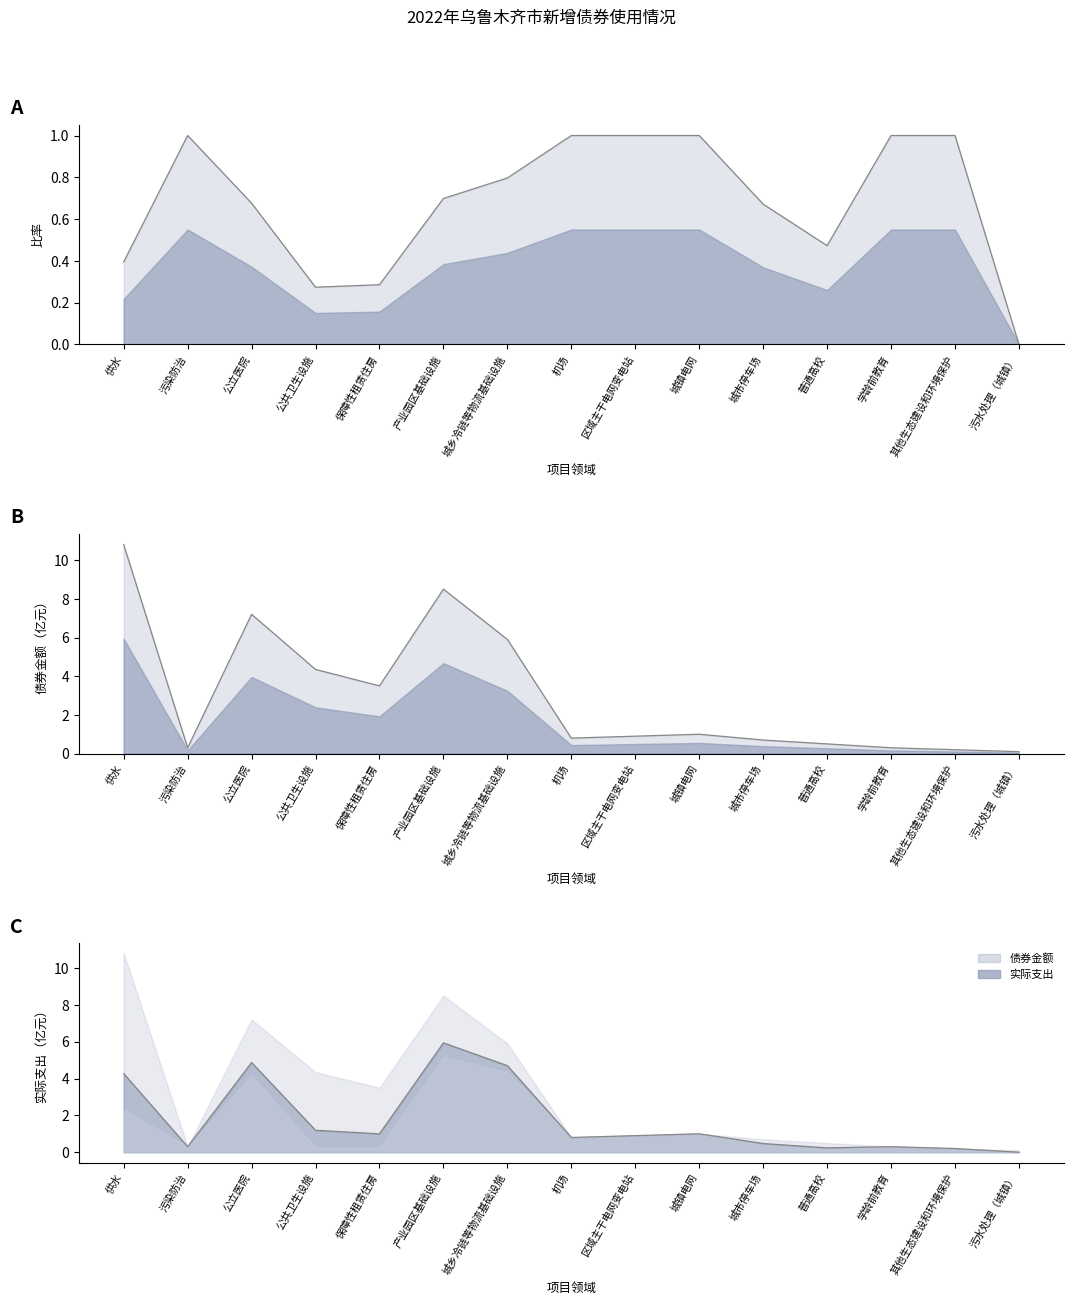

Reading left to right, what are all the values shown in this chart?

债券金额: 10.8	0.3	7.2	4.3	3.5	8.5	5.9	0.8	0.9	1.0	0.7	0.5	0.3	0.2	0.1
实际支出: 4.3	0.3	4.9	1.2	1.0	5.9	4.7	0.8	0.9	1.0	0.5	0.2	0.3	0.2	0.0